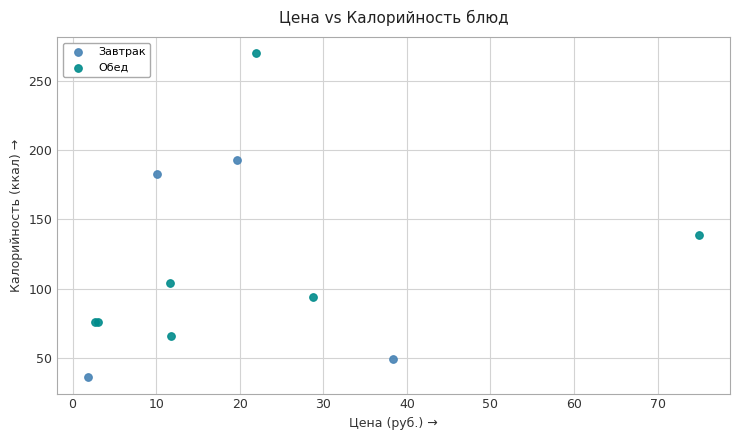

Which series contains the highest Y value?

Обед